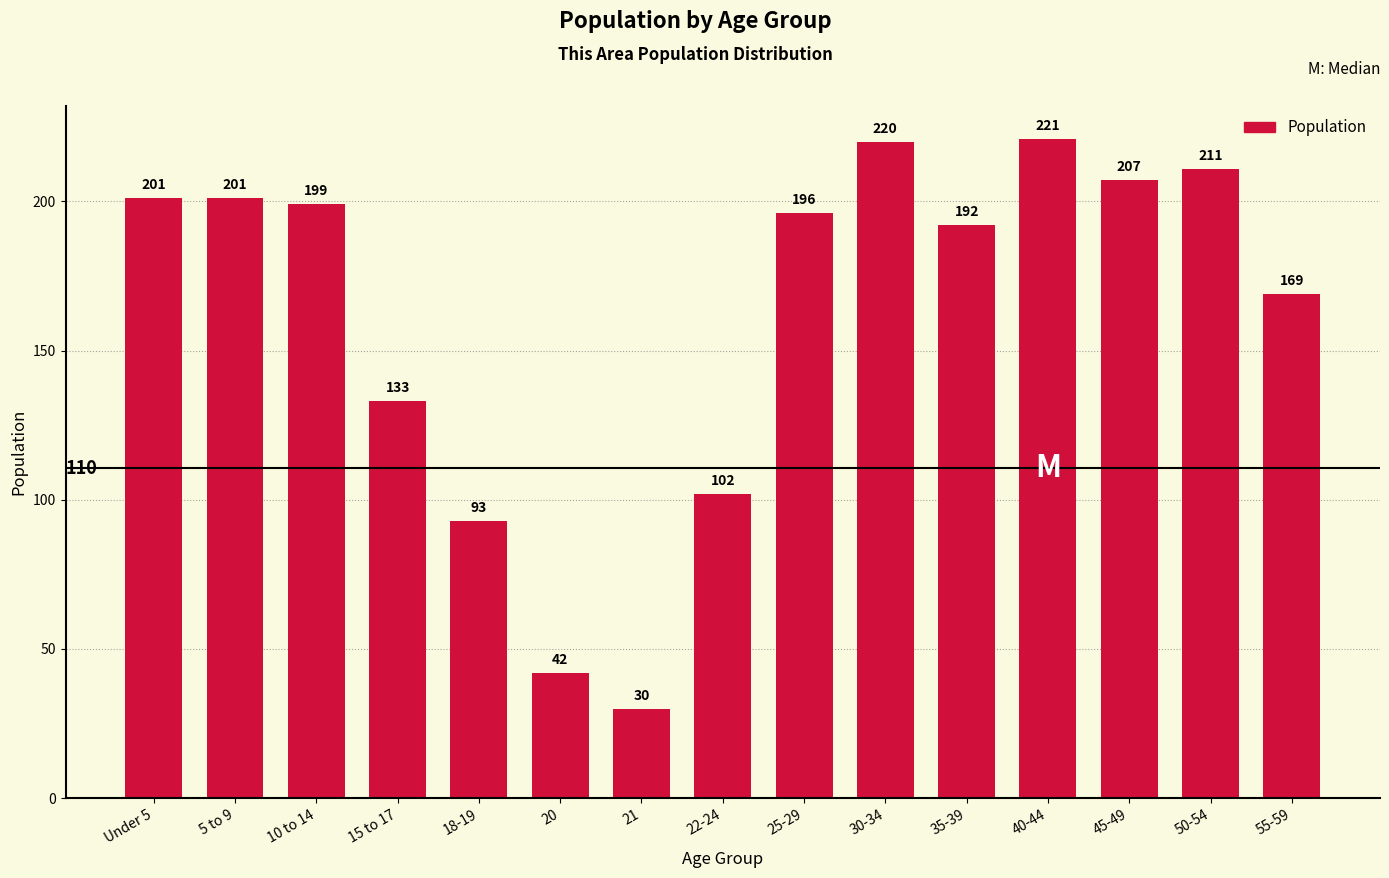

Where is the data nearest to the value 125?

15 to 17